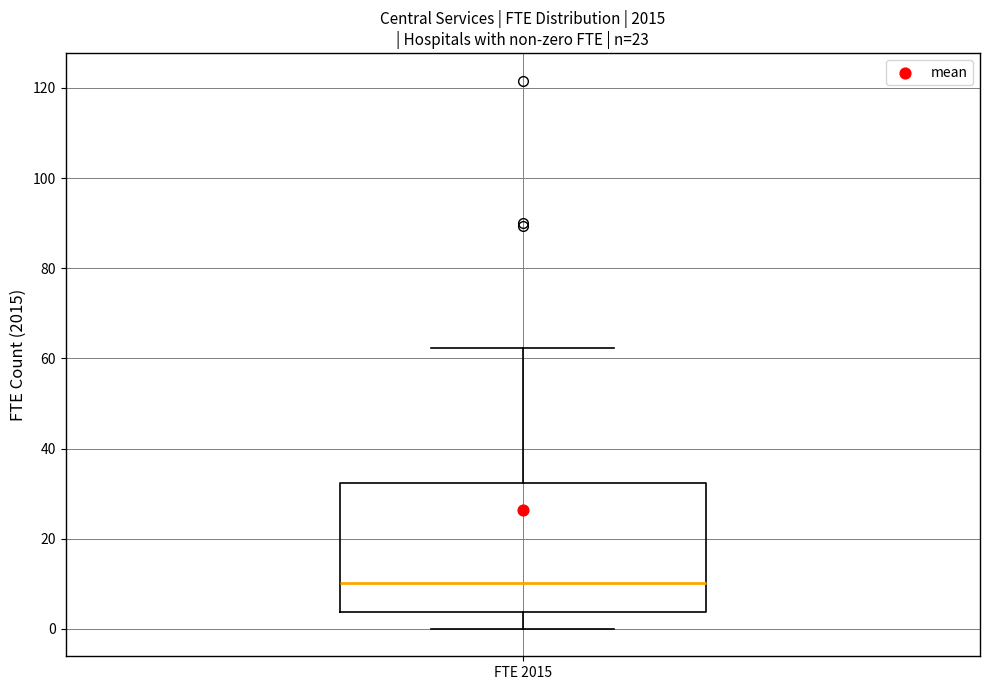

Transcribe this box plot: give where the median line is, the range the box spans, and where the two whiskers end, as read against the y-axis. The values are not printed on the chart, so give them approximately, as read against the axis.

median 10, box 4 to 32, whiskers 0 to 62